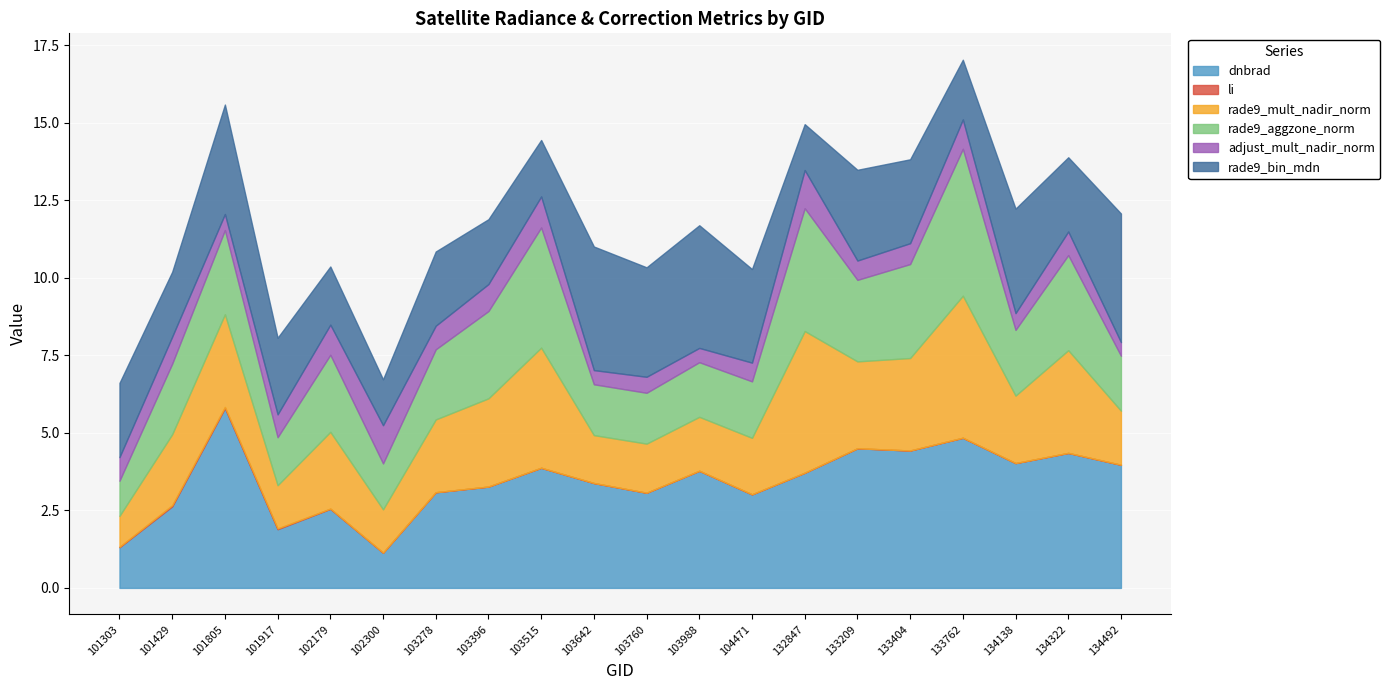

What is the difference between the rade9_bin_mdn values at 103760 and 103396?

1.4